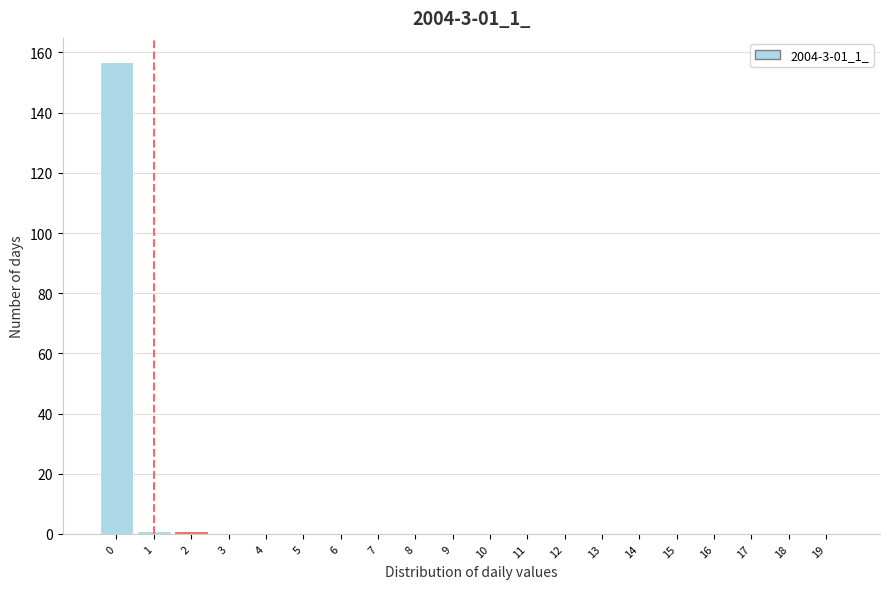

Reading left to right, extract all data points from this chart.

0=157	1=1	2=1	3=0	4=0	5=0	6=0	7=0	8=0	9=0	10=0	11=0	12=0	13=0	14=0	15=0	16=0	17=0	18=0	19=0